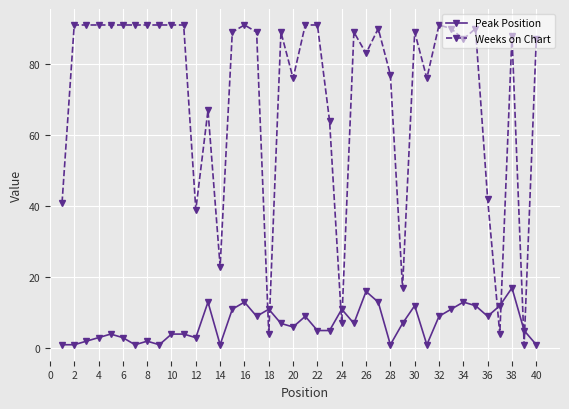

What is the value of the Weeks on Chart point at the 20th from the left?

76